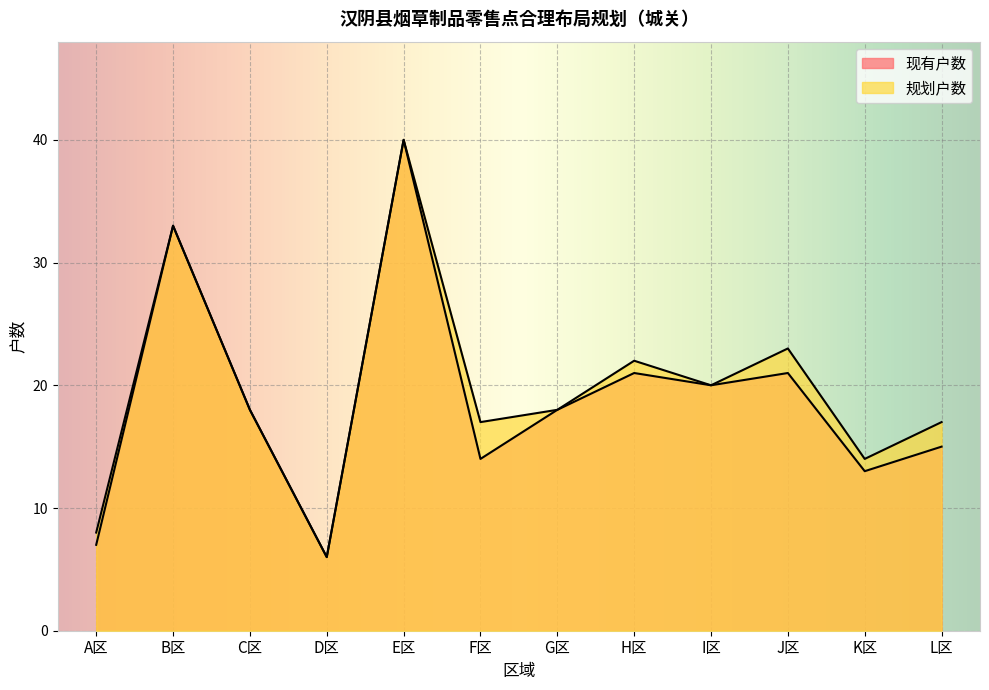

True or false: 现有户数 and 规划户数 intersect in this chart.

False